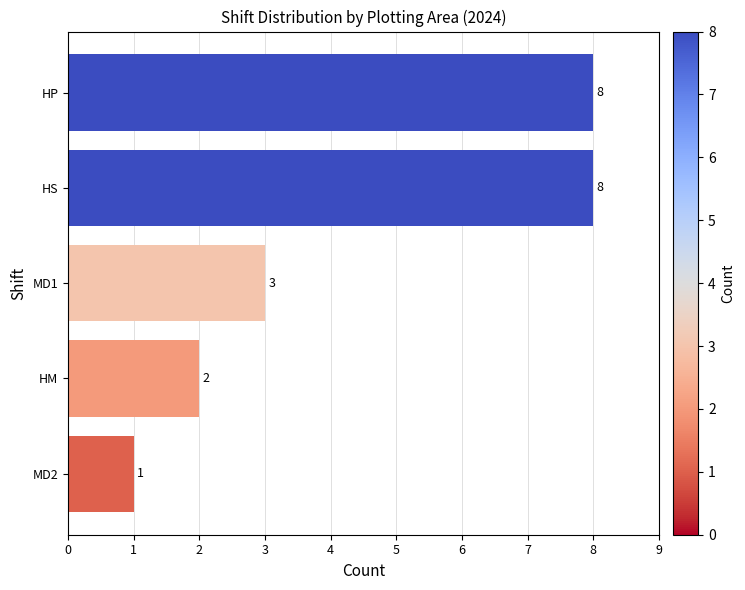

What is the label of the 4th bar from the top?

HM